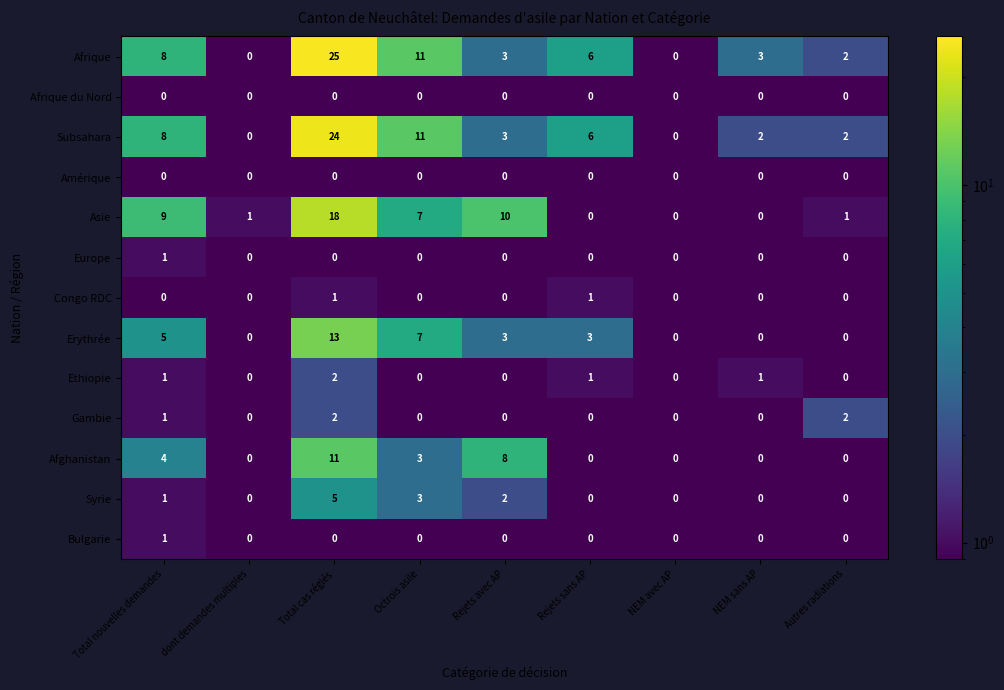

What is the average value of the Asie series?

5